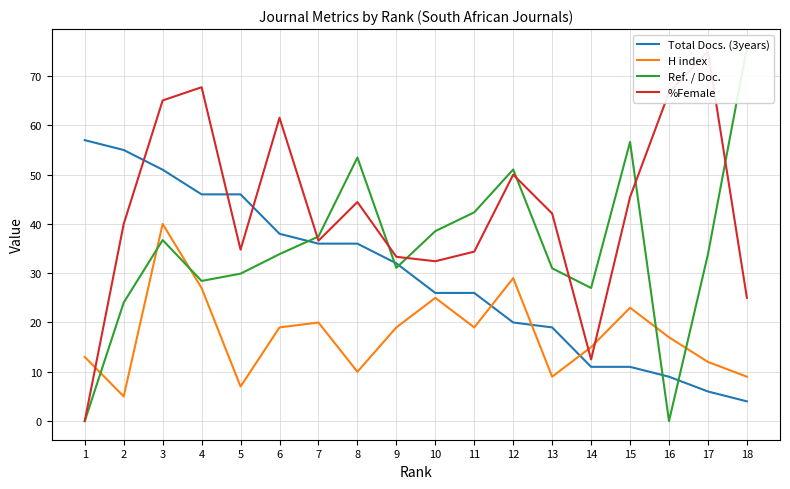

How many data points in %Female are less than 42?

9